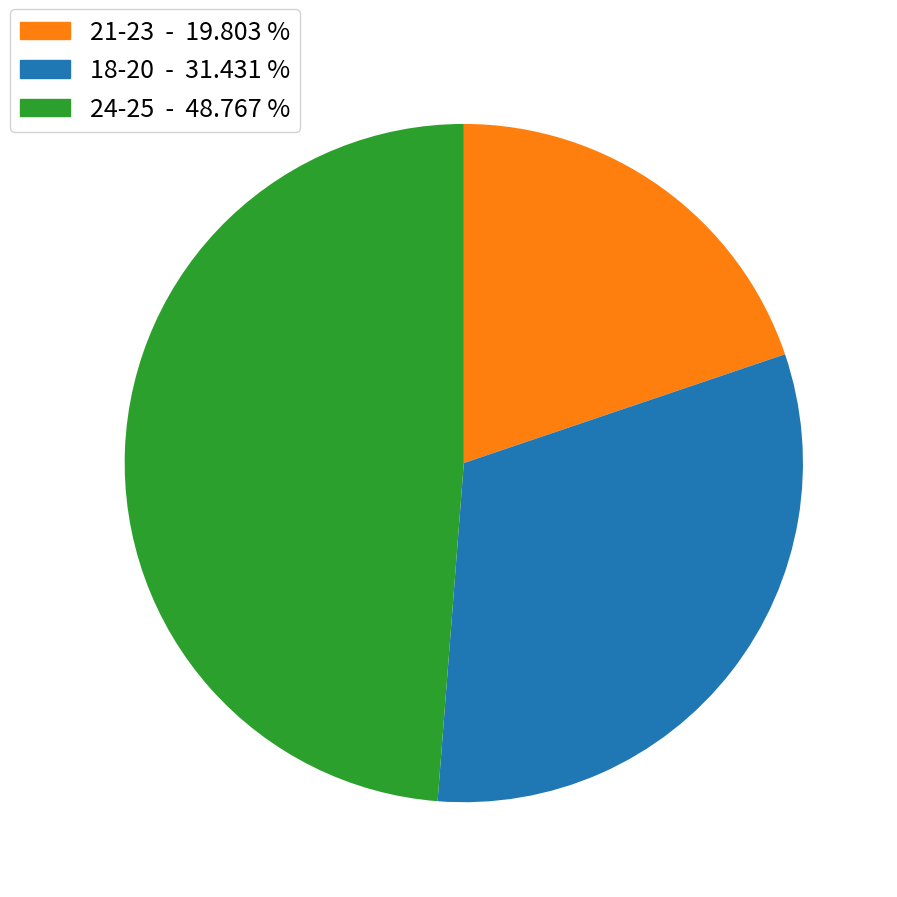

Is there a majority slice in this chart?

No